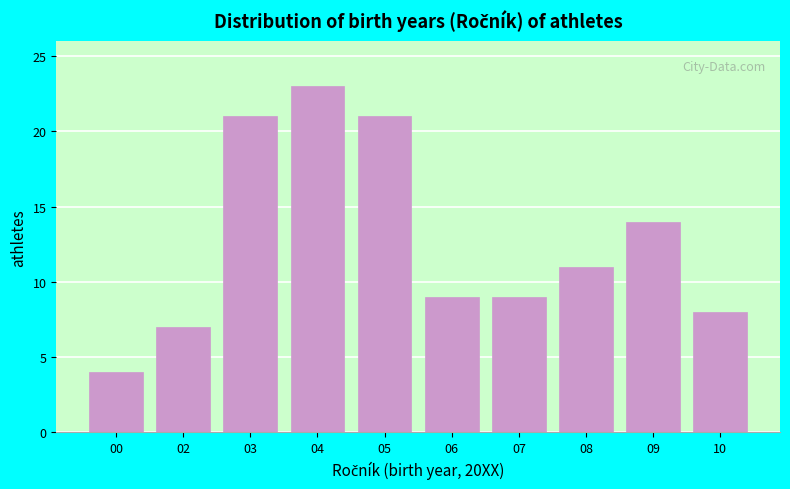

Reading left to right, what are all the values shown in this chart?

4	7	21	23	21	9	9	11	14	8